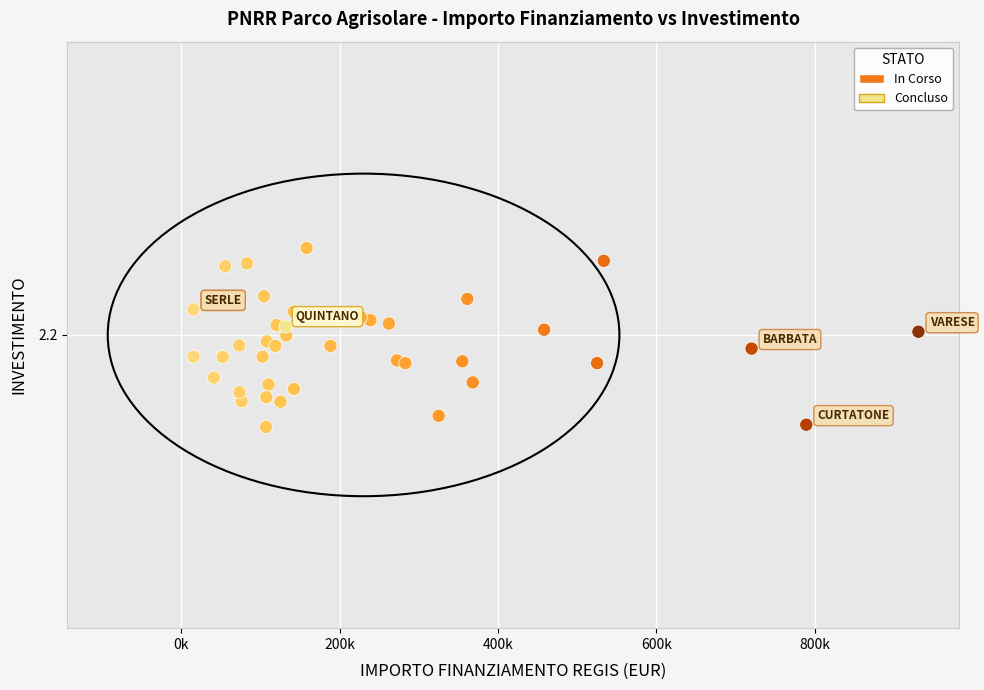

What are all the series names shown in the legend?

In Corso, Concluso